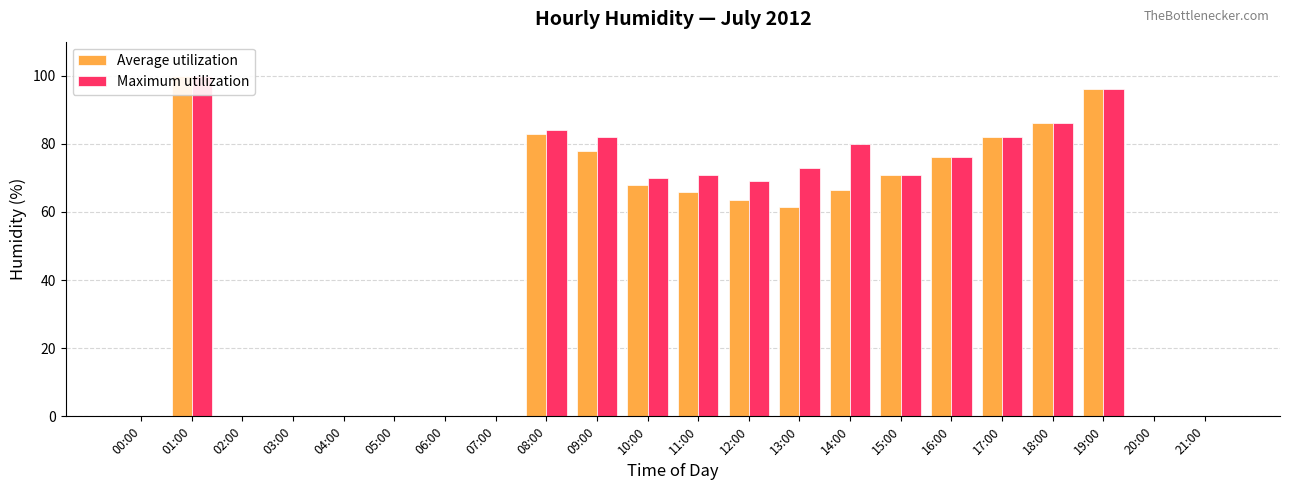

At which category is the sum across all series the highest?

01:00